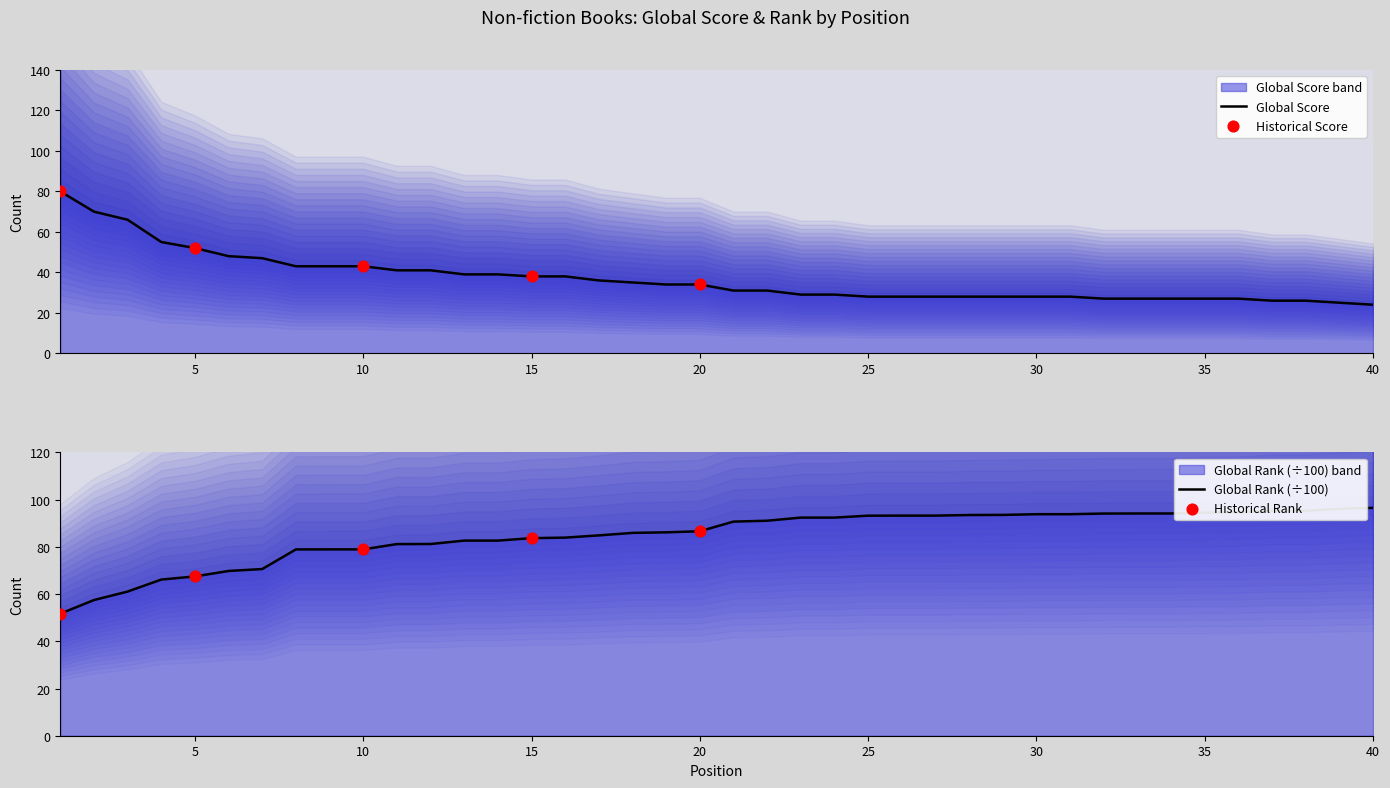

What are all the series names shown in the legend?

Global Score, Global Rank (÷100)